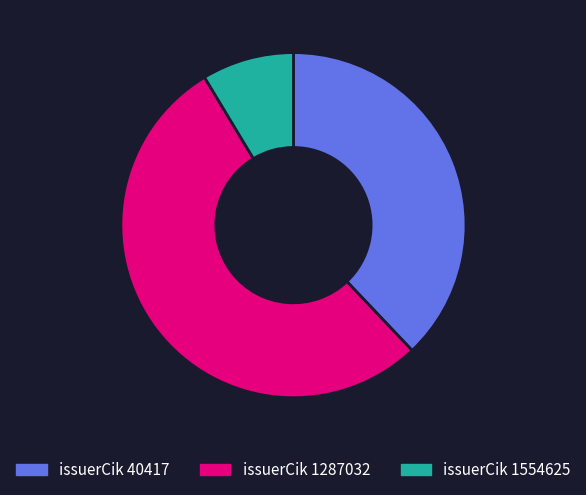

Count the number of slices in the pie.

3